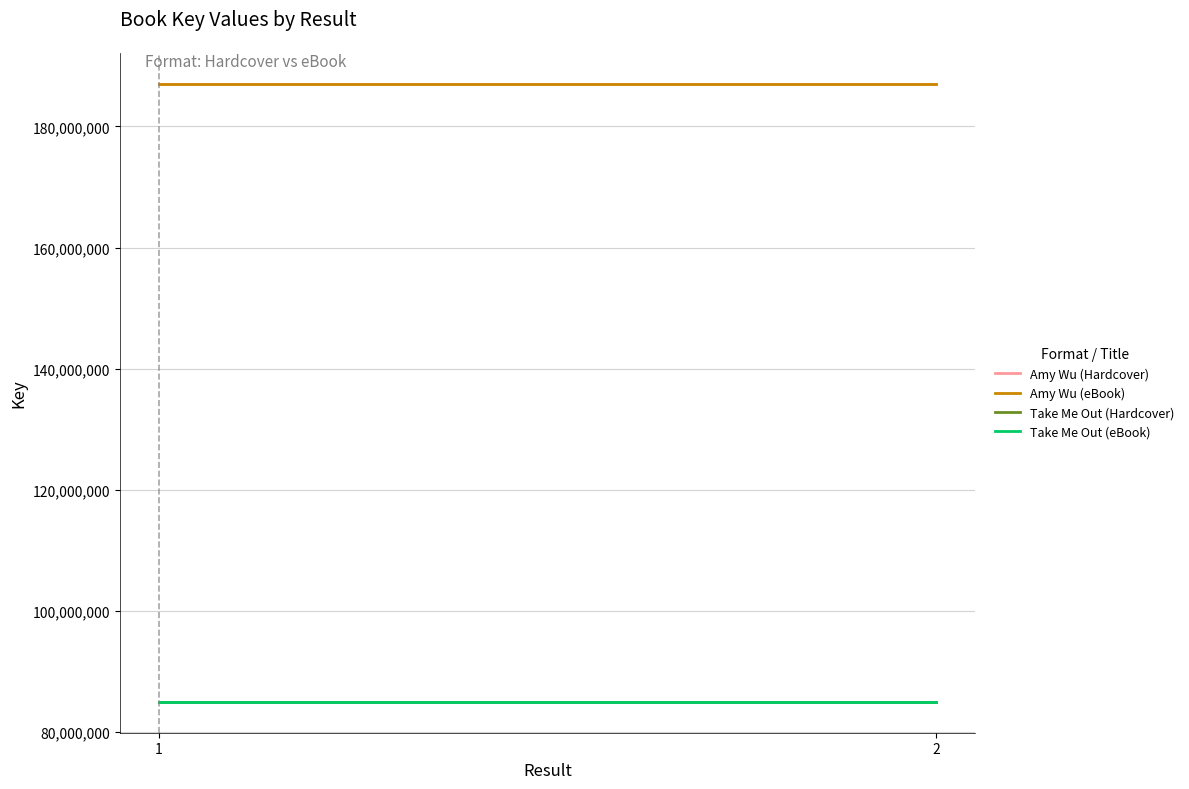

Which series has the largest range (max minus min)?

Amy Wu (Hardcover)